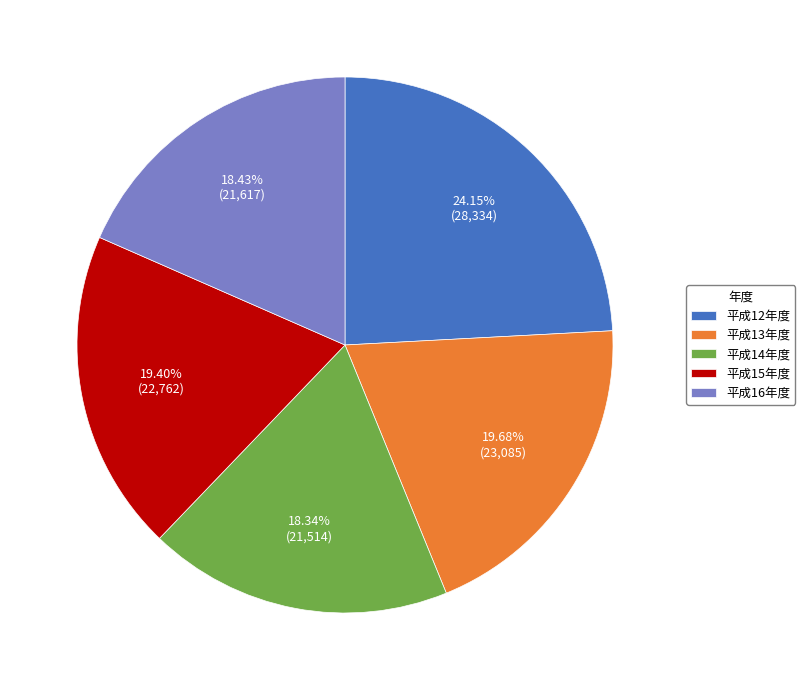

Combined, do 平成13年度 and 平成14年度 account for over 50%?

No